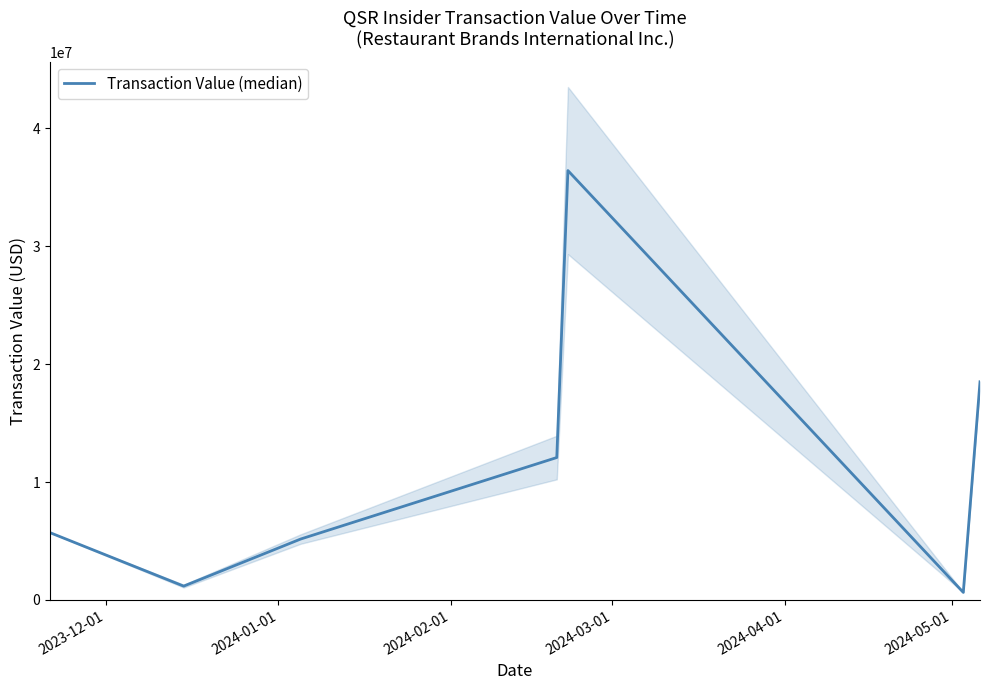

How many points are lower than both their immediate neighbors (excluding endpoints)?

2